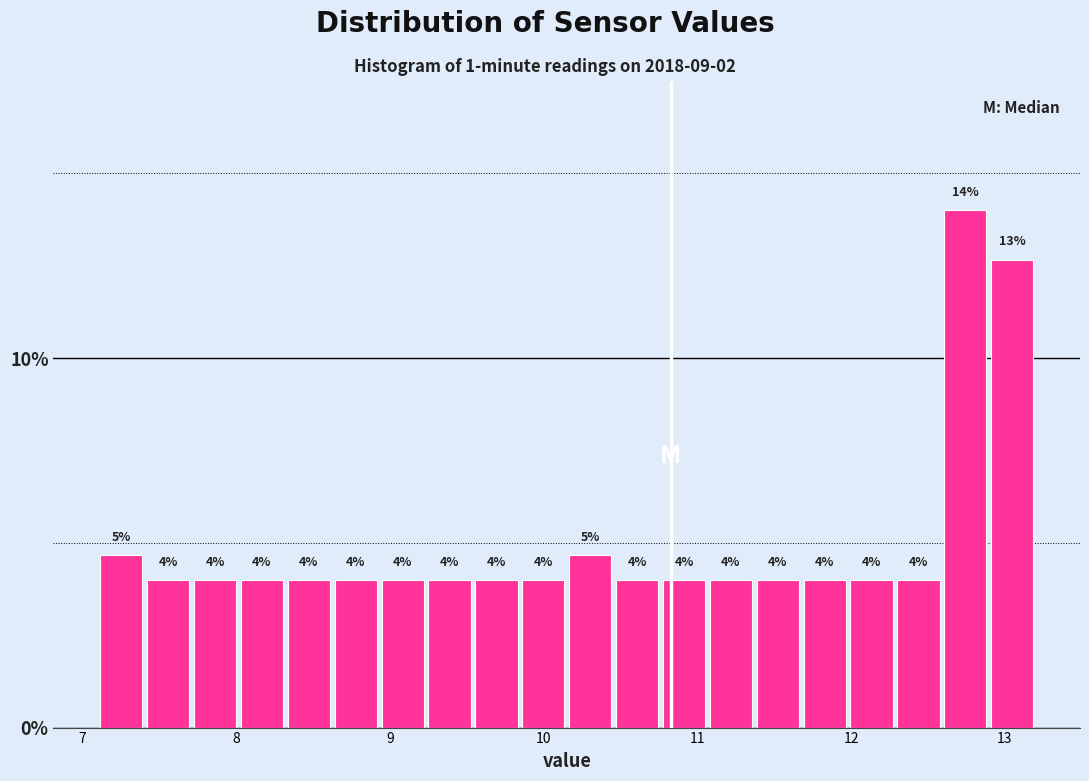

Read against the x-axis, roughly where is the centre of the tallest bar?

12.7